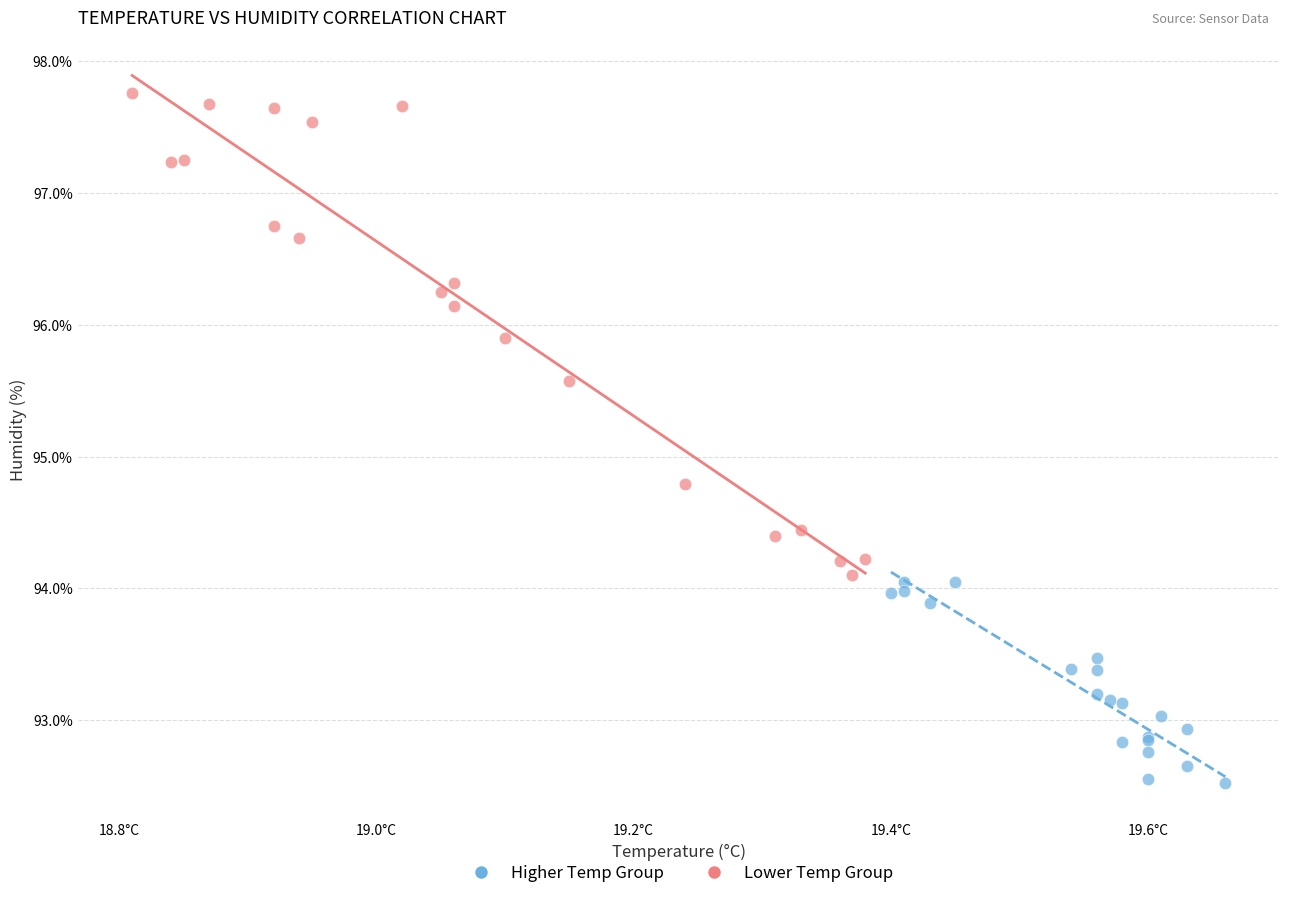

Which series contains the highest Y value?

Lower Temp Group